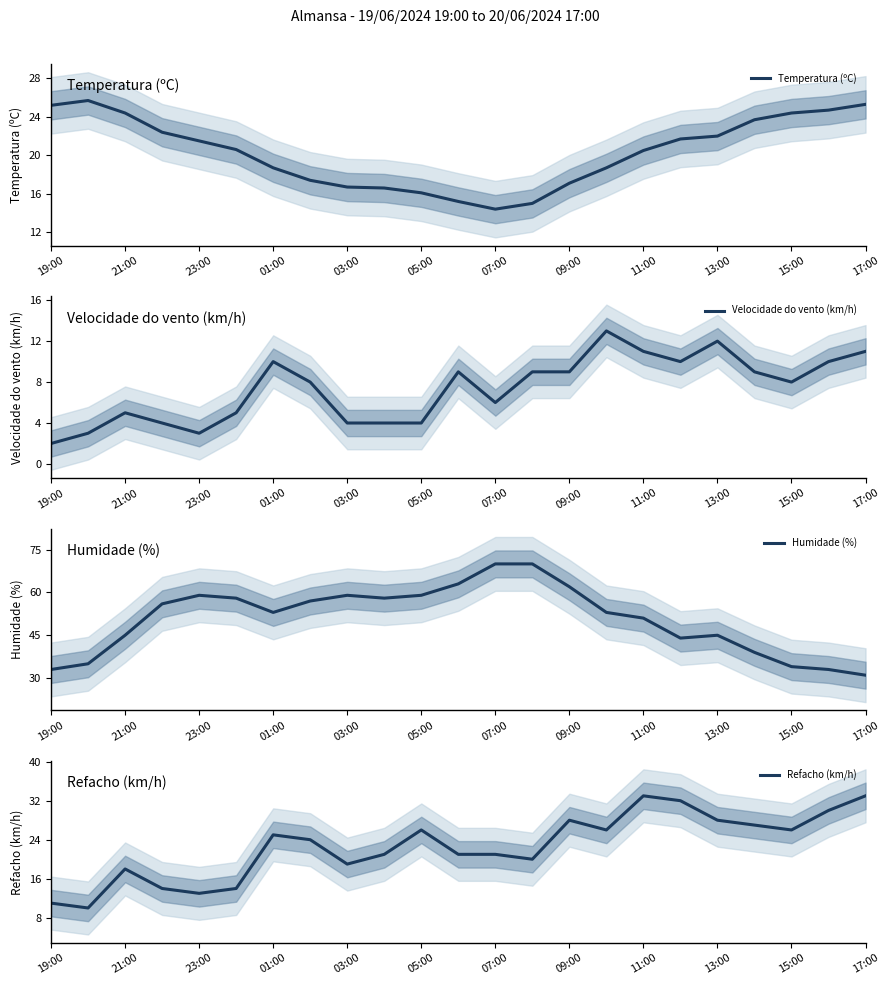

What is the highest value of the Temperatura (ºC) series?

25.7